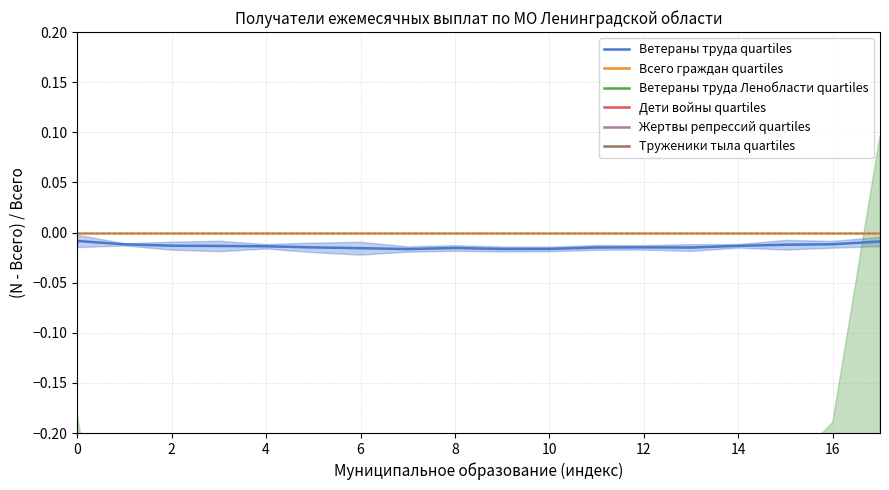

True or false: Всего граждан quartiles and Ветераны труда quartiles intersect in this chart.

False